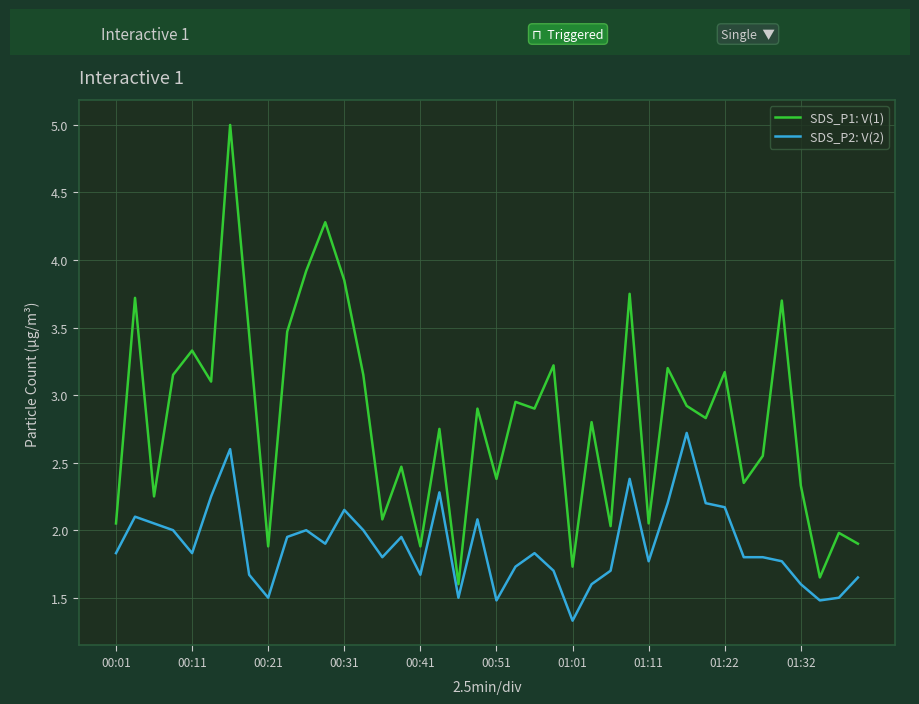

True or false: SDS_P2: V(2) and SDS_P1: V(1) intersect in this chart.

False